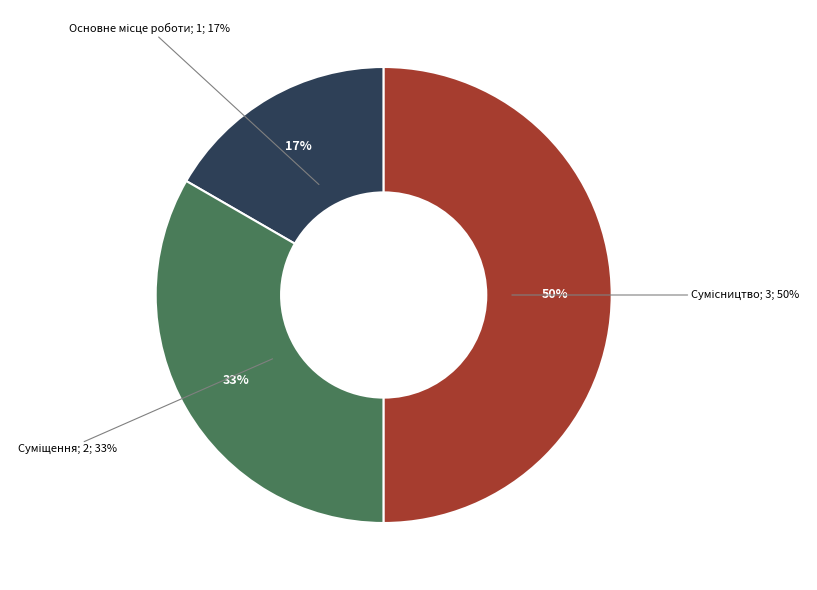

Which category has the smallest portion of the pie?

Основне місце роботи